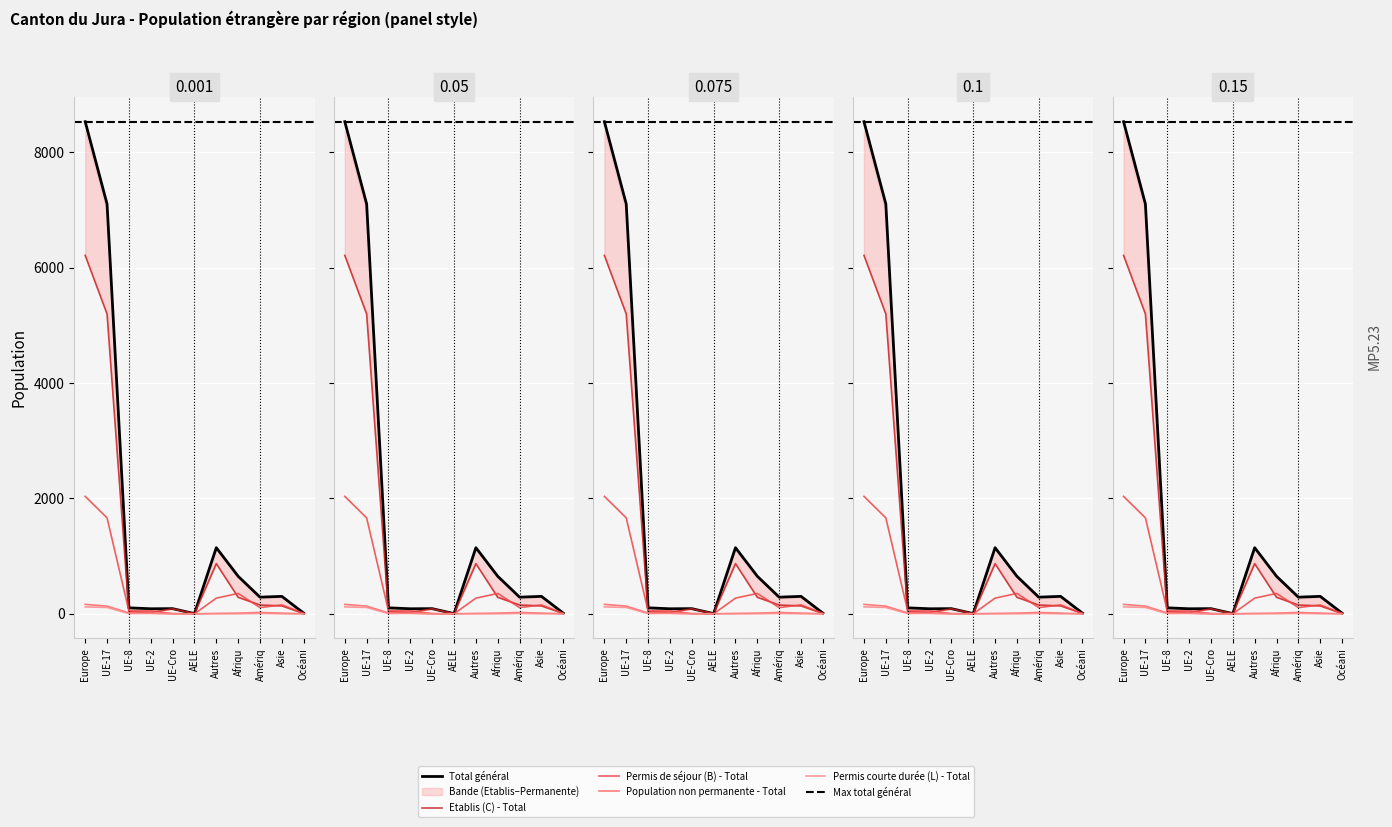

Which series has the largest range (max minus min)?

Total général